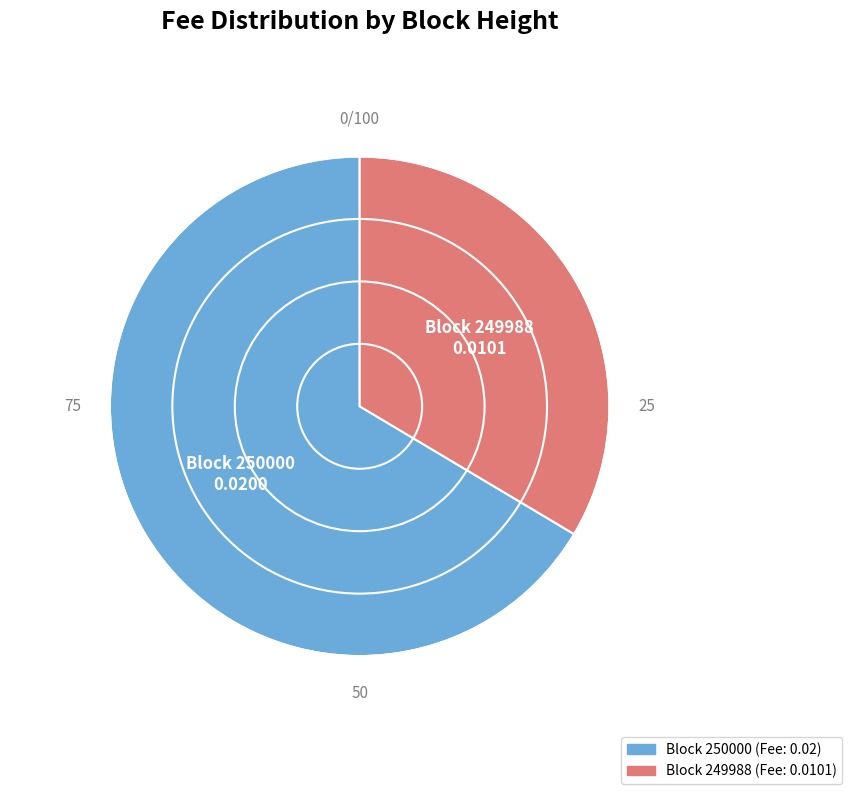

Does any single category account for the majority?

Yes